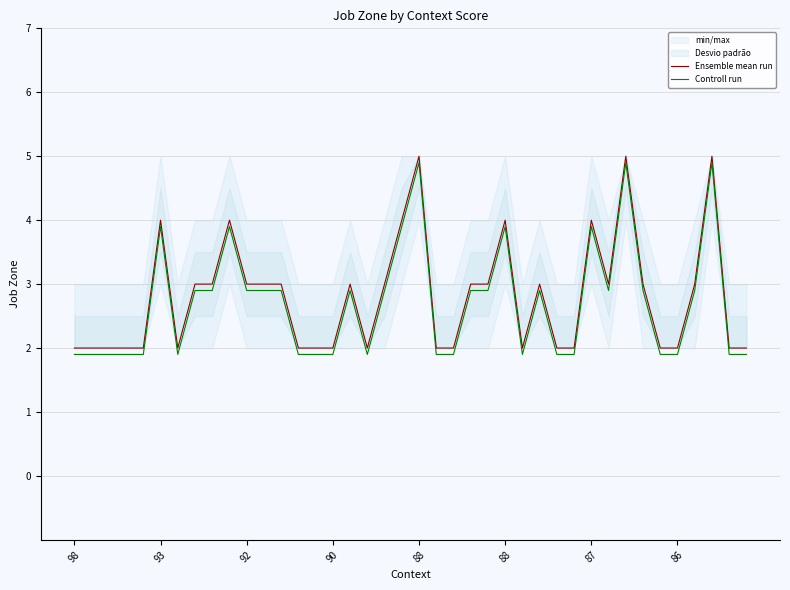

Count the number of categories in the chart.

40